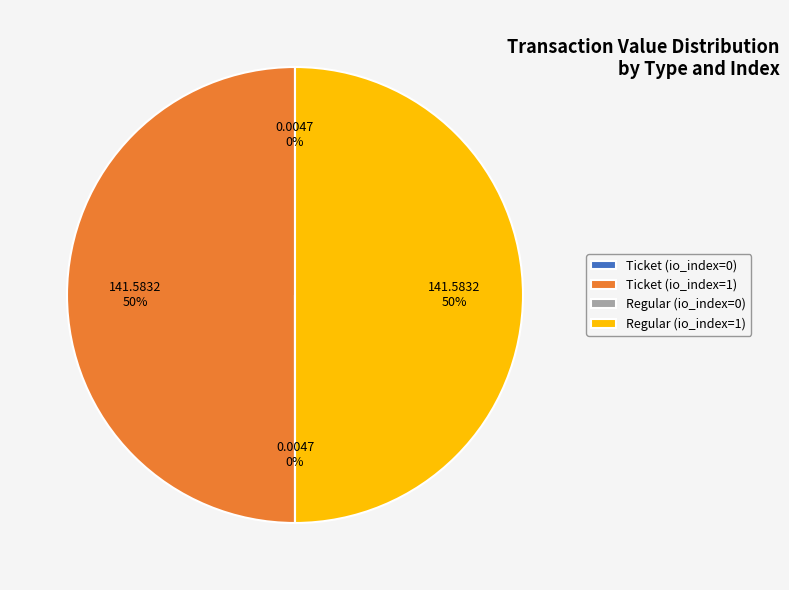

What percentage is the Ticket (io_index=1) slice, to the nearest percent?

50%